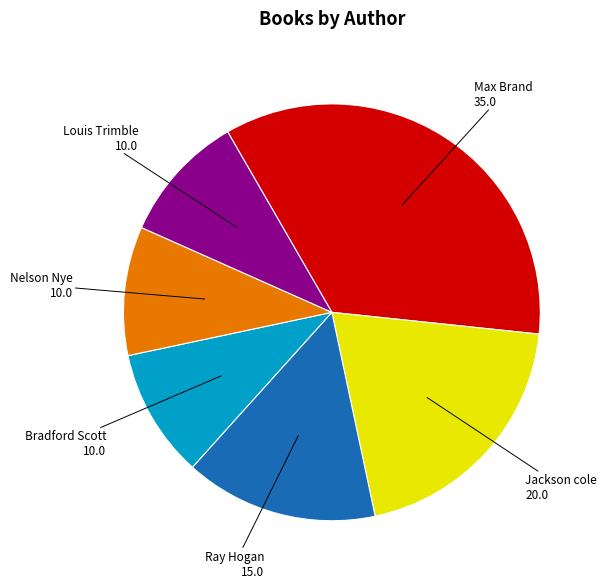

Is there a majority slice in this chart?

No